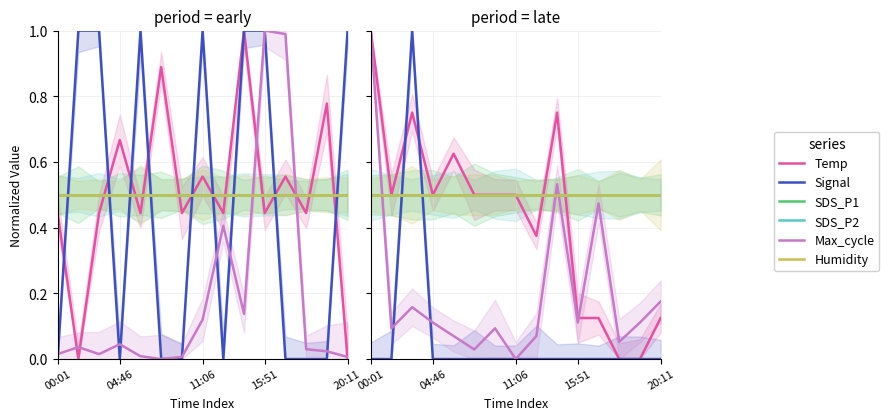

What is the average value of the SDS_P2 series?

0.5